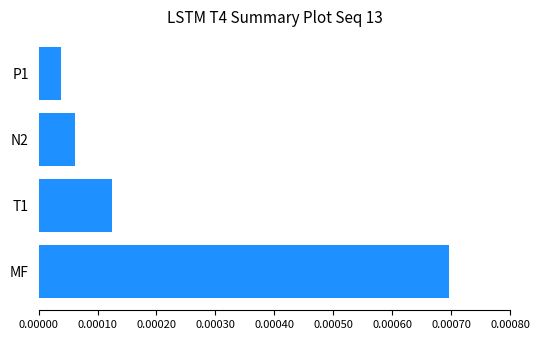

Does the chart contain stacked bars?

No